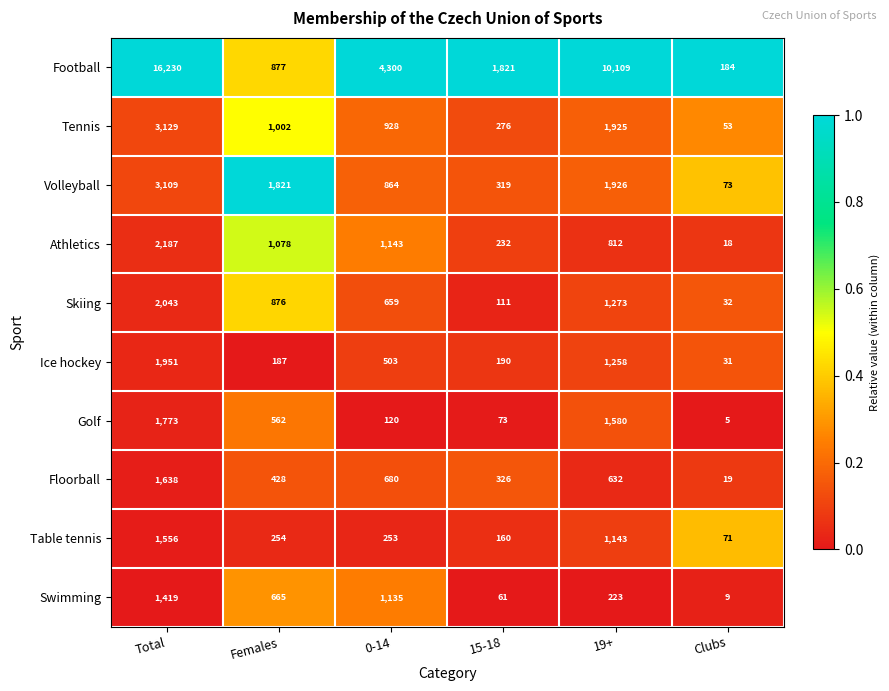

Which category has the lowest value across all series?

Clubs